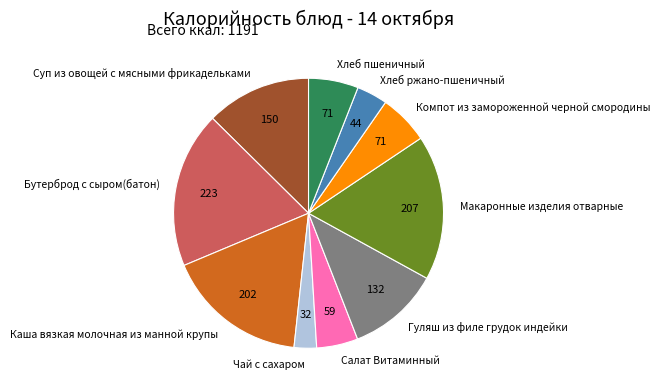

Combined, do Суп из овощей с мясными фрикадельками and Бутерброд с сыром(батон) account for over 50%?

No